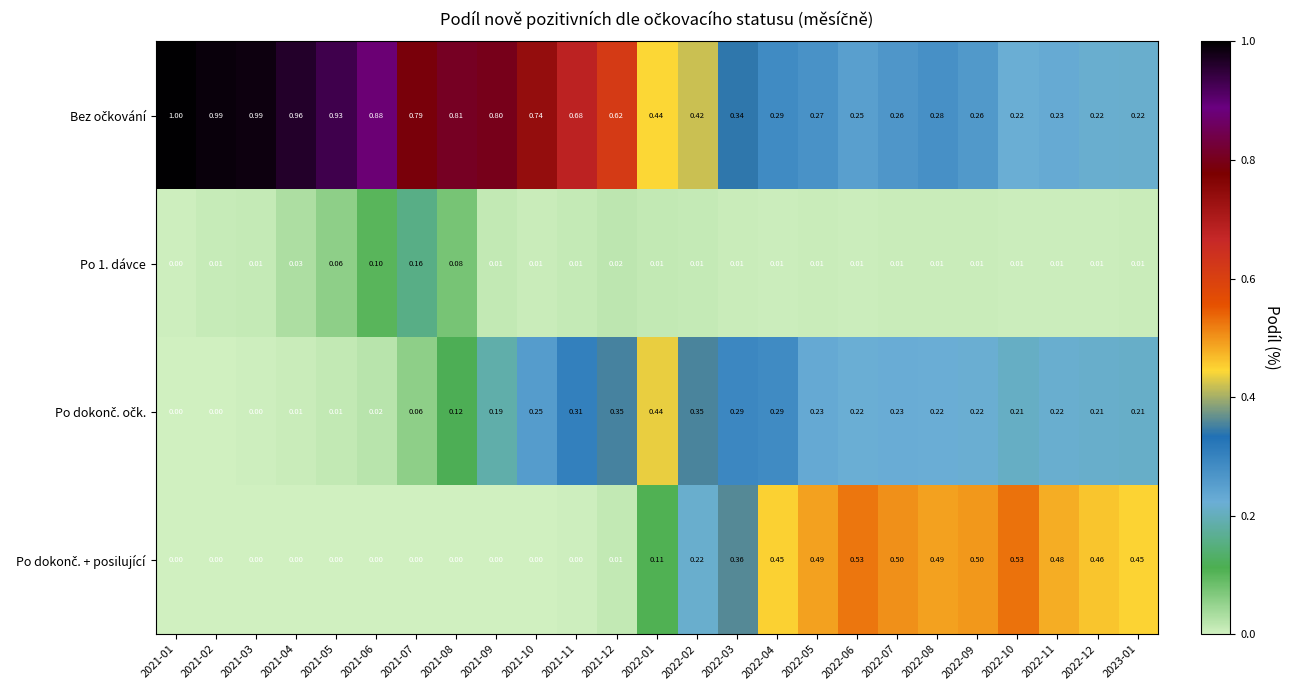

How many series are shown in this chart?

4